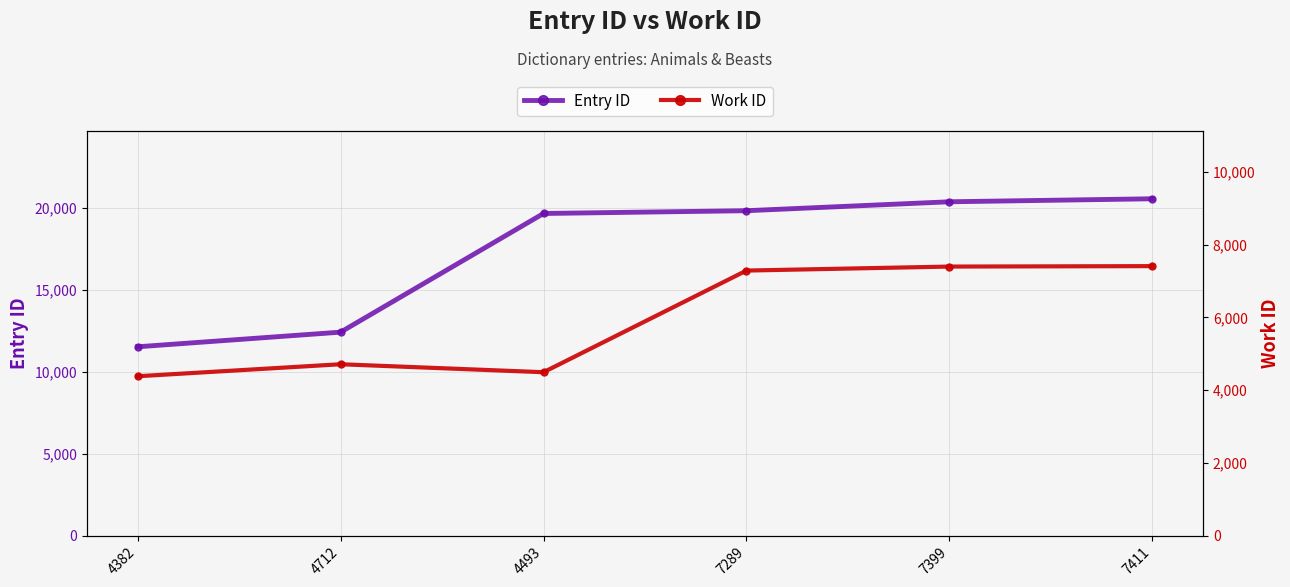

At 4493, list the series in order from largest to smallest.

Entry ID, Work ID